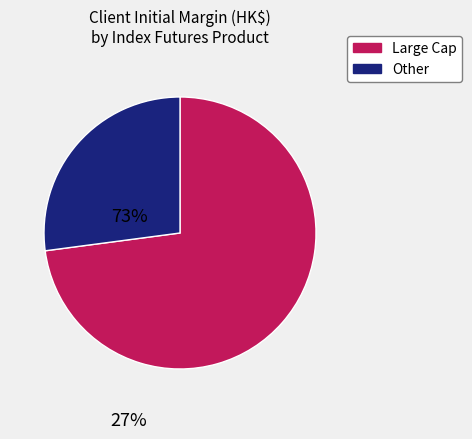

Is there a majority slice in this chart?

Yes